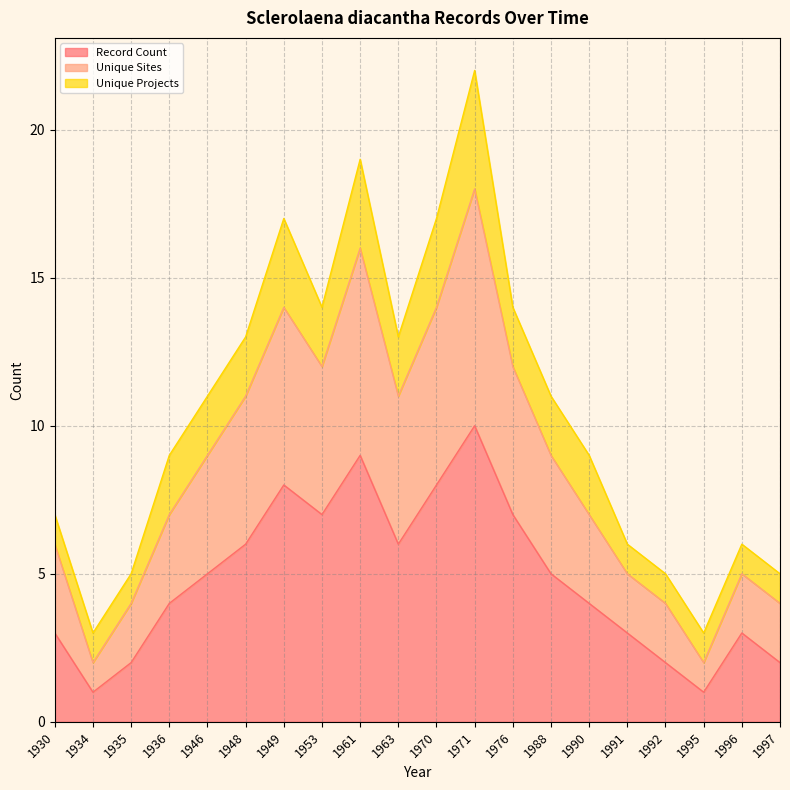

What is the value of the Unique Sites point at the 9th from the left?

16